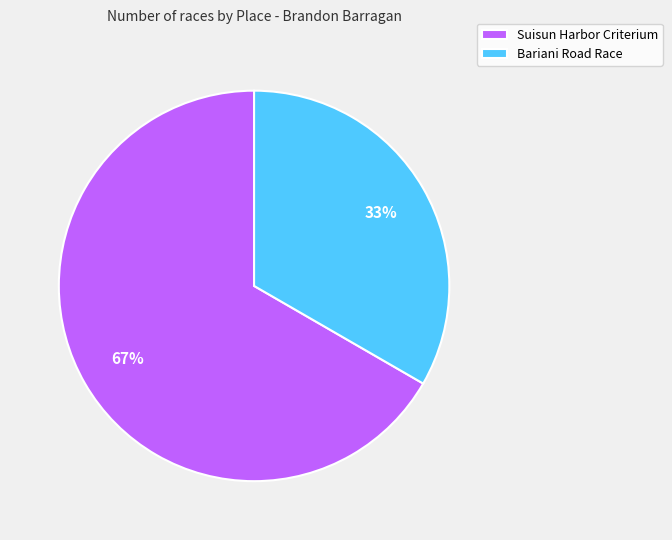

Count the number of slices in the pie.

2